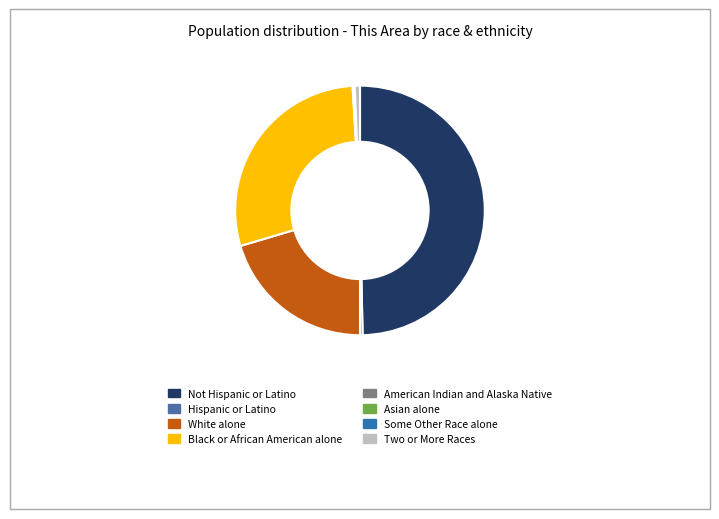

Which slice is the largest?

Not Hispanic or Latino